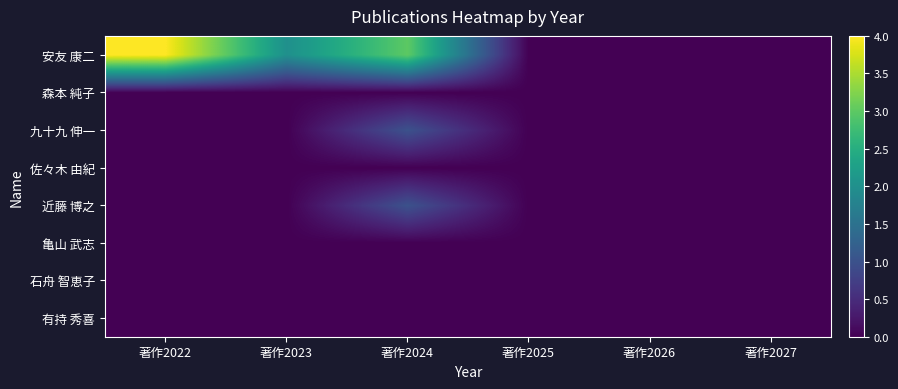

At which category is the sum across all series the highest?

著作2024